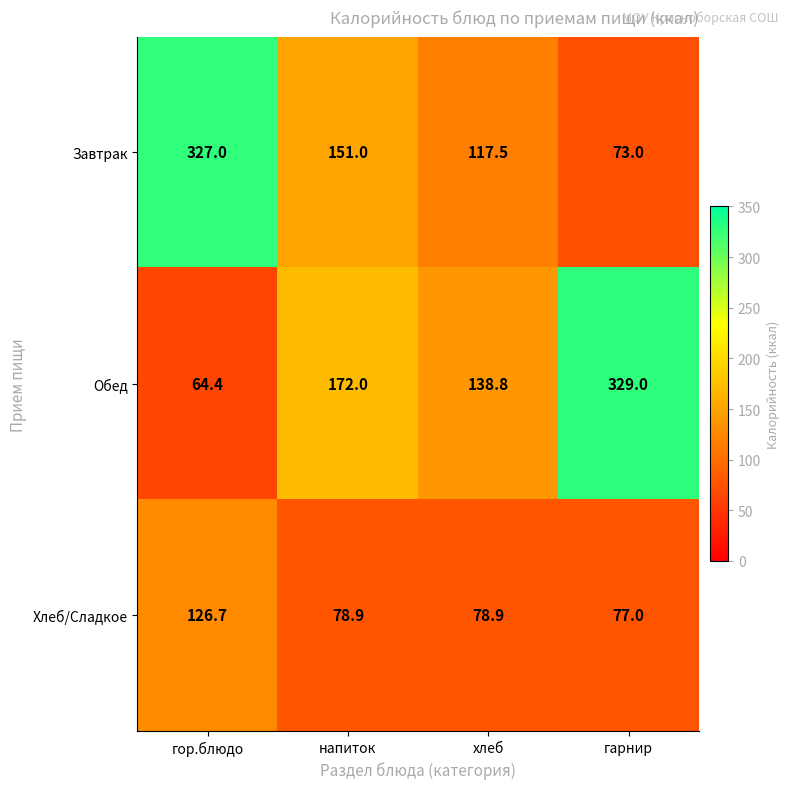

What is the average value of the Завтрак series?

167.1